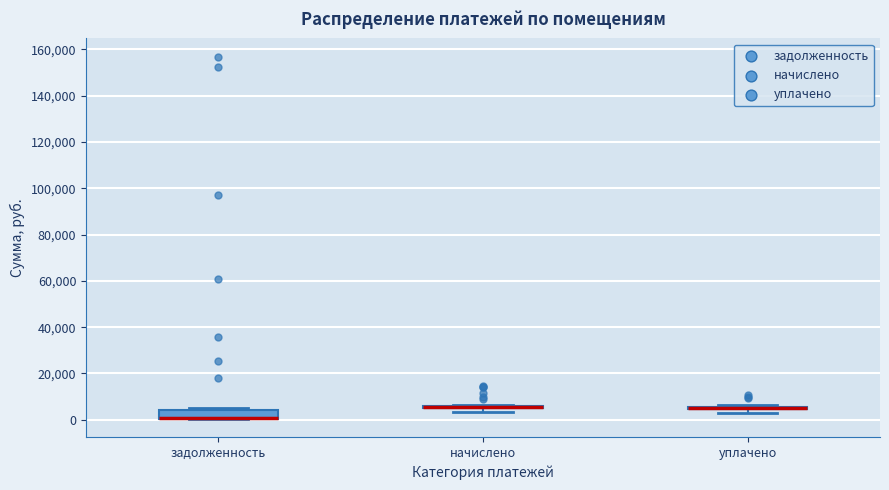

Where is the lower edge of the box for задолженность on the y-axis? The values are not printed on the chart, so give them approximately, as read against the axis.

0